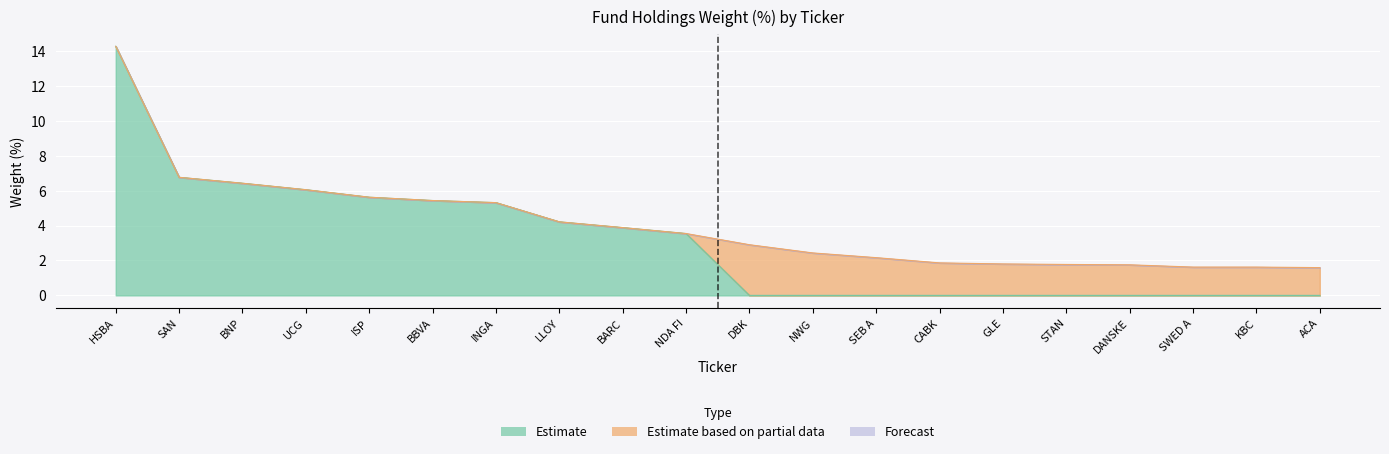

Which has a higher value, LLOY or NDA FI?

LLOY